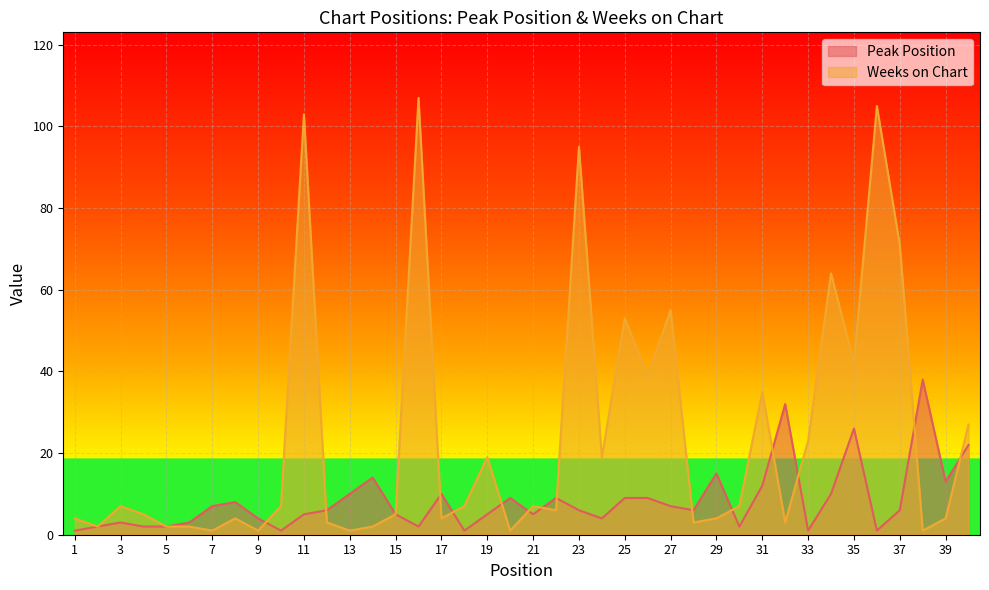

How many times do Peak Position and Weeks on Chart cross each other?

14